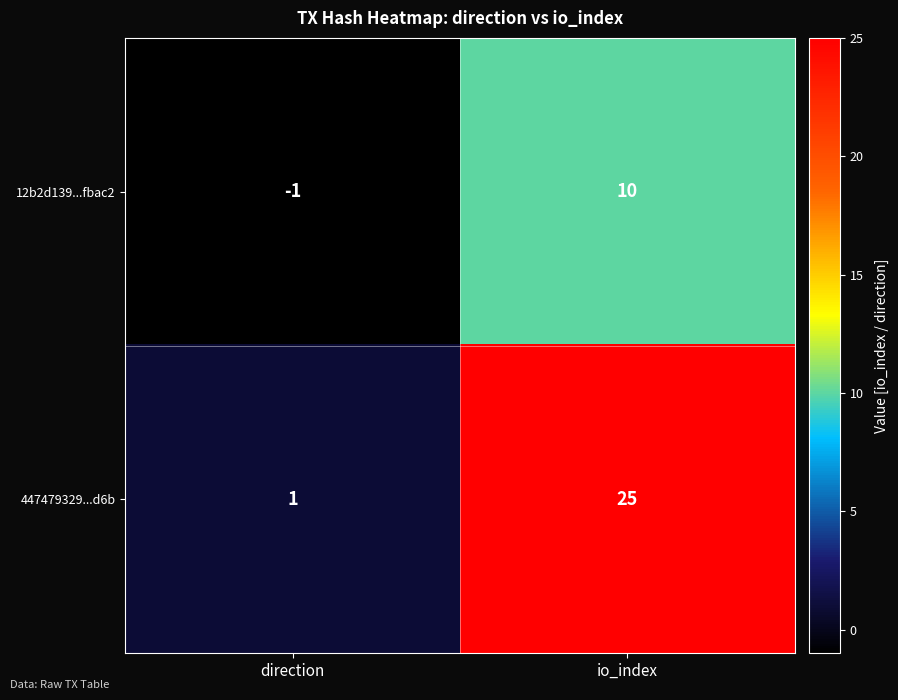

What is the sum of the 12b2d139...fbac2 values at io_index and direction?

9